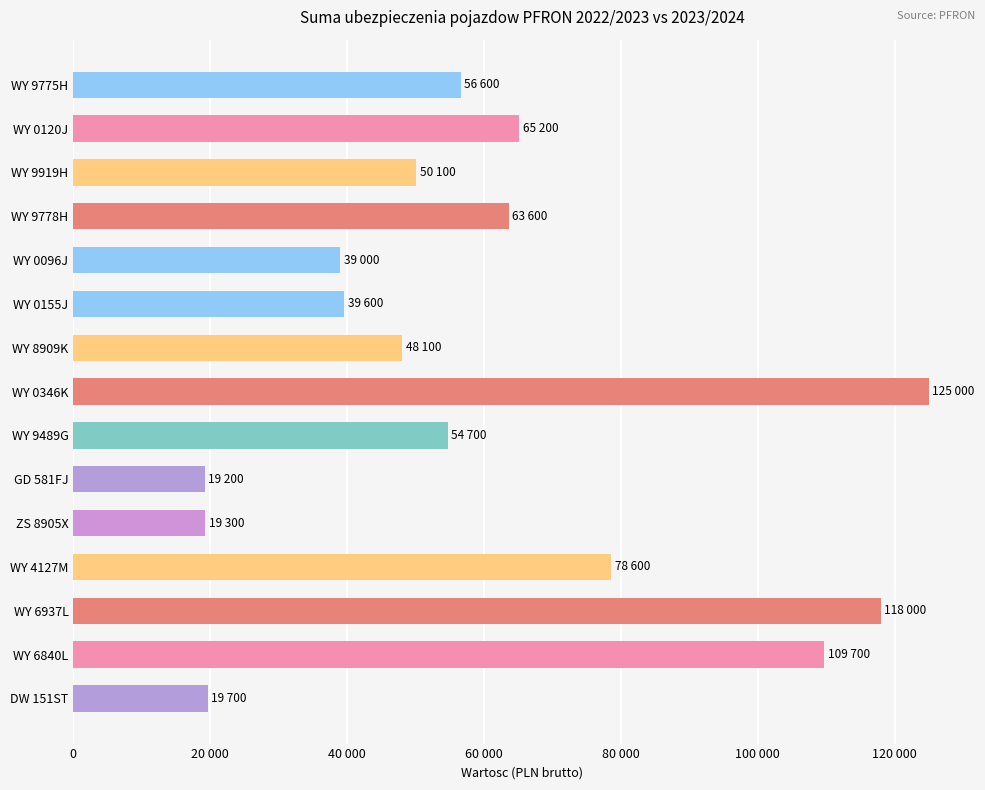

What is the average value?

60427